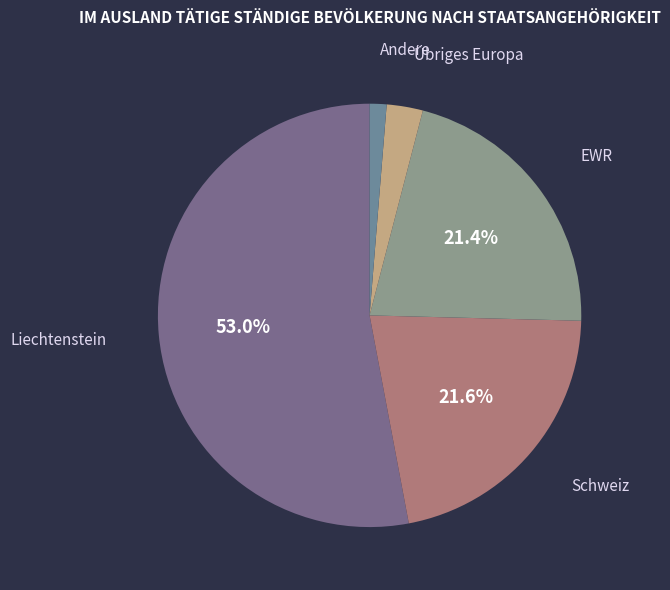

Which has a higher value, Schweiz or Andere?

Schweiz